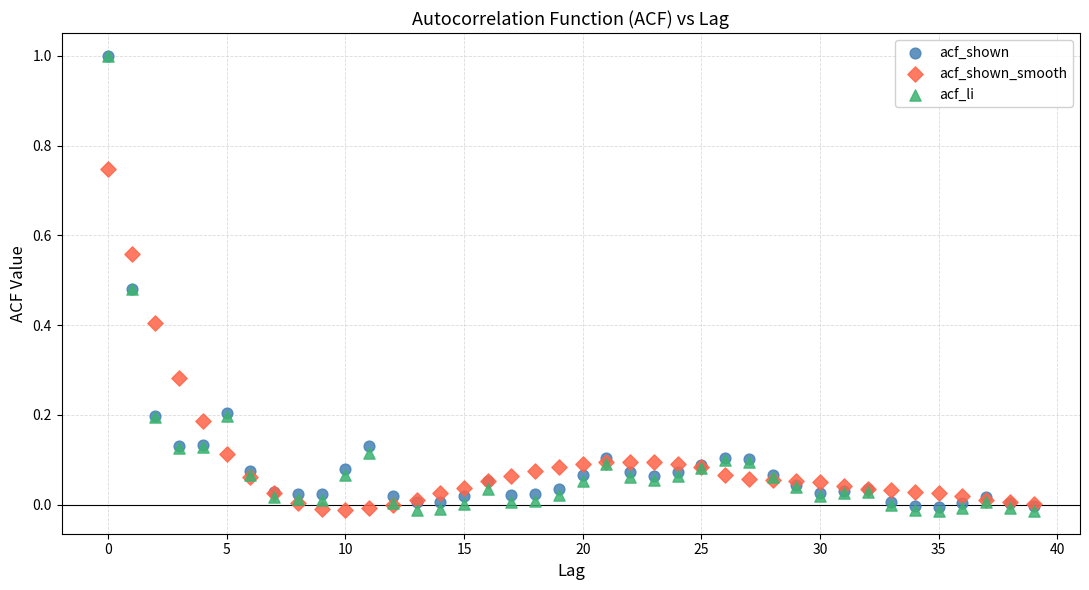

What are all the series names shown in the legend?

acf_shown, acf_shown_smooth, acf_li